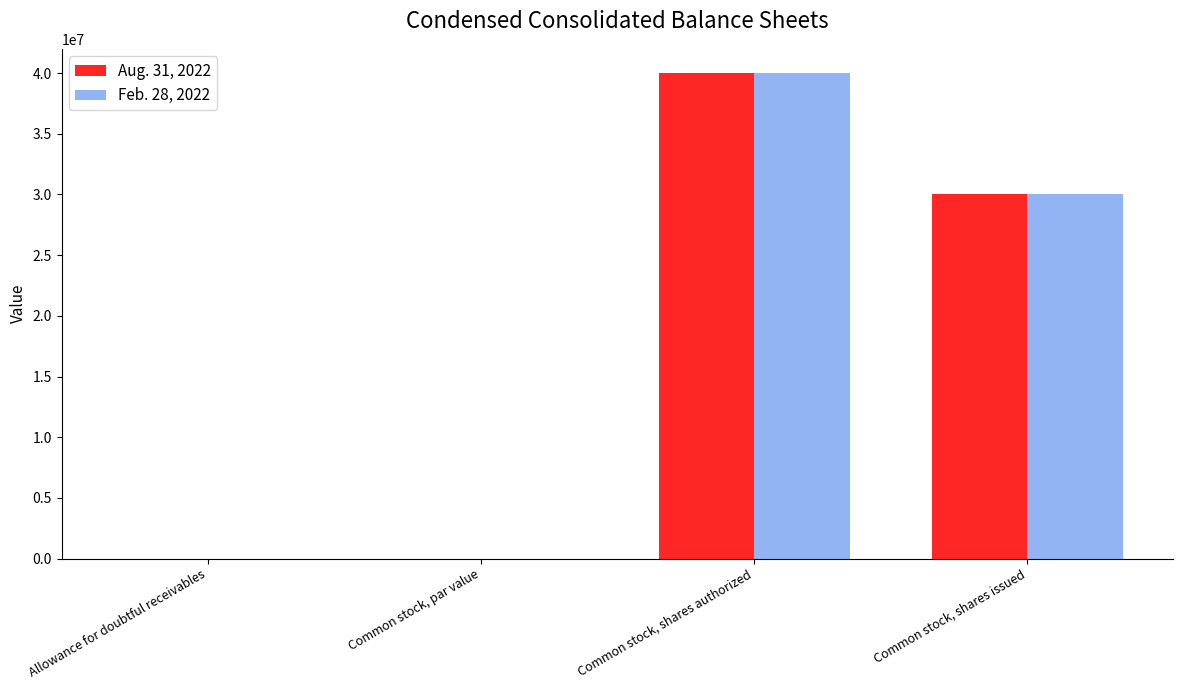

Is the value of Aug. 31, 2022 at Common stock, shares authorized greater than the value of Feb. 28, 2022 at Common stock, par value?

Yes